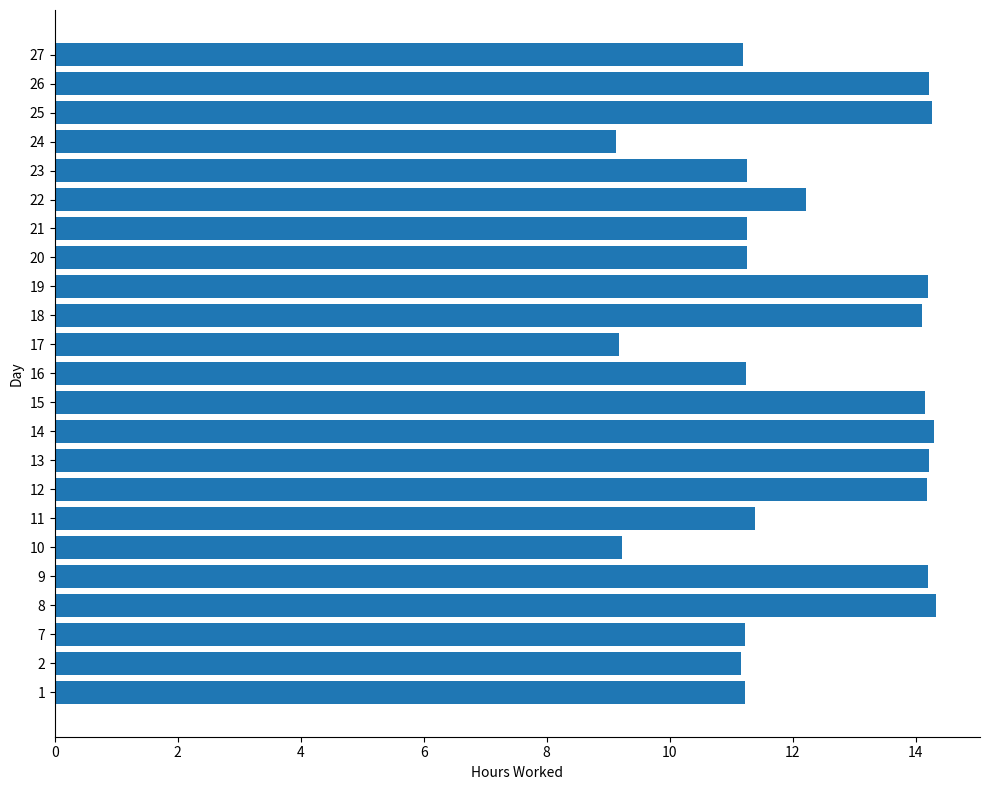

What is the difference between the values at 22 and 20?

1.0